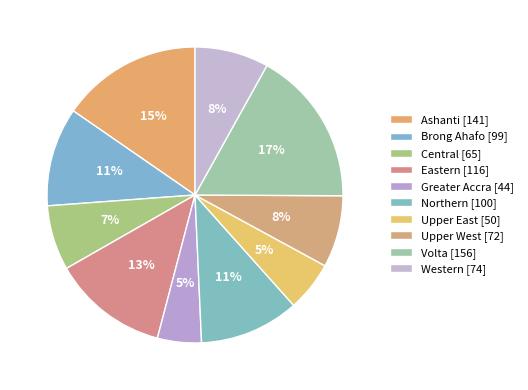

What is the largest slice in the pie chart?

Volta